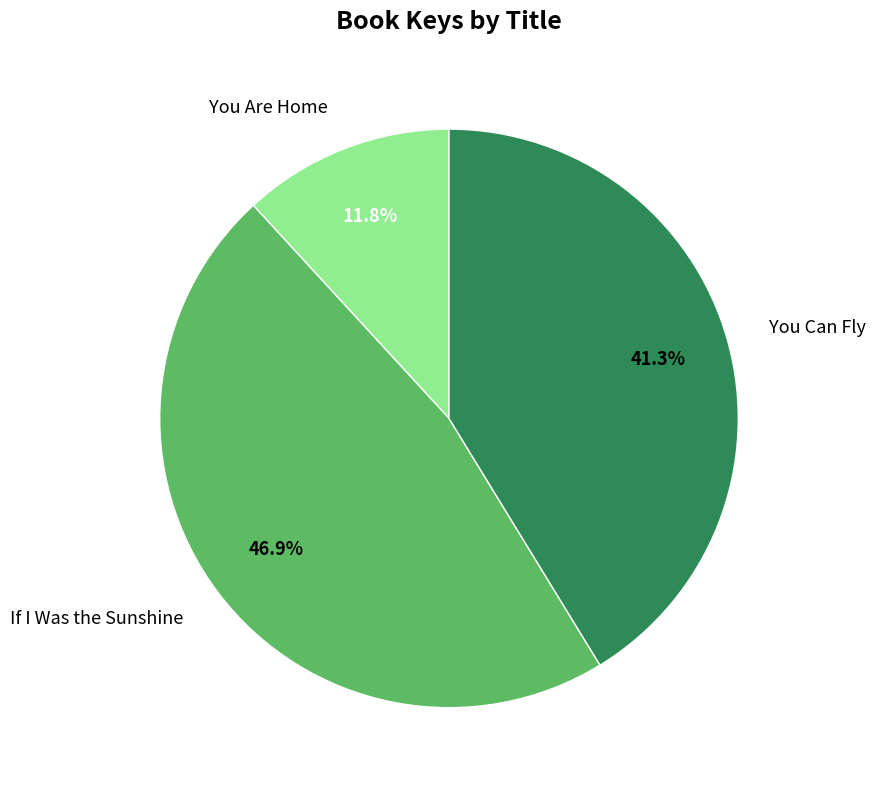

Is If I Was the Sunshine the majority of the pie?

No